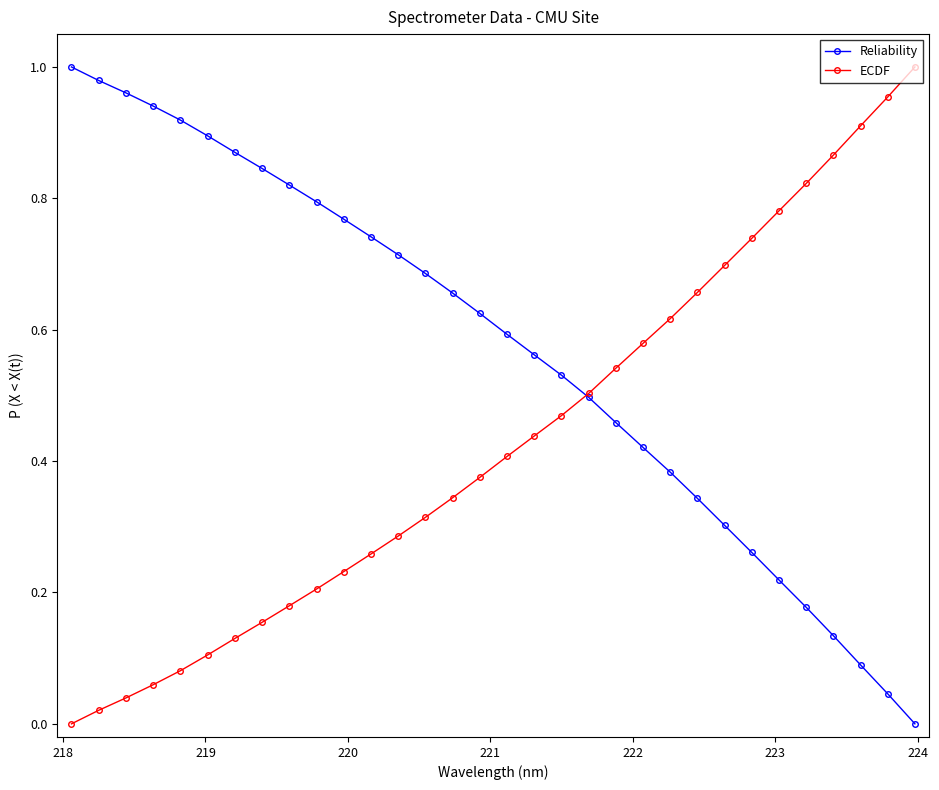

Rank the series by their average value, from highest to lowest.

Reliability, ECDF